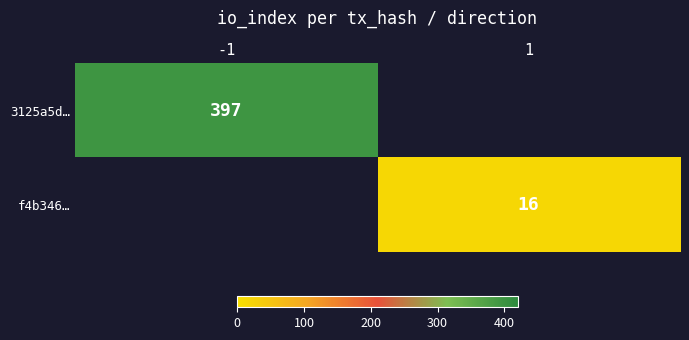

The f4b346… series shows 16 at 1. True or false?

True